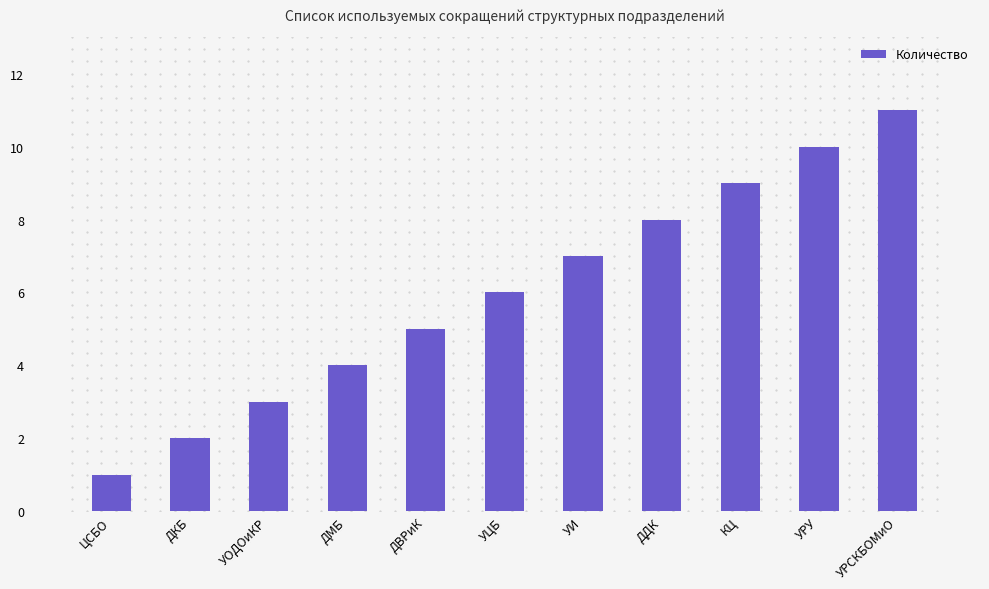

What is the difference between the second highest and second lowest values?

8